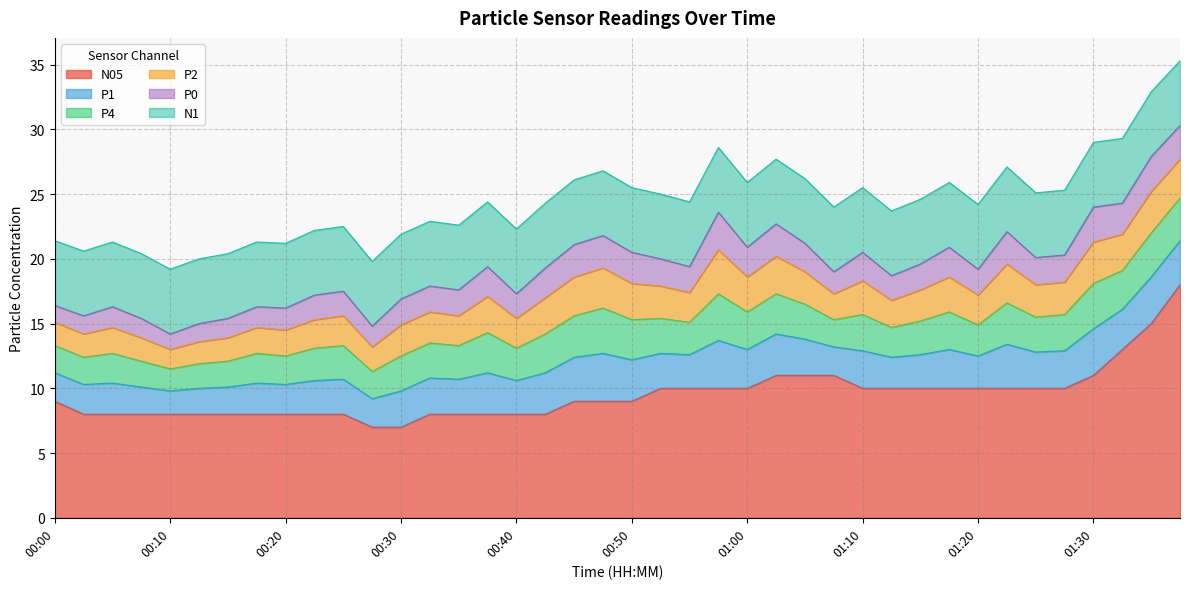

At how many categories does at least one series exceed 14?

2